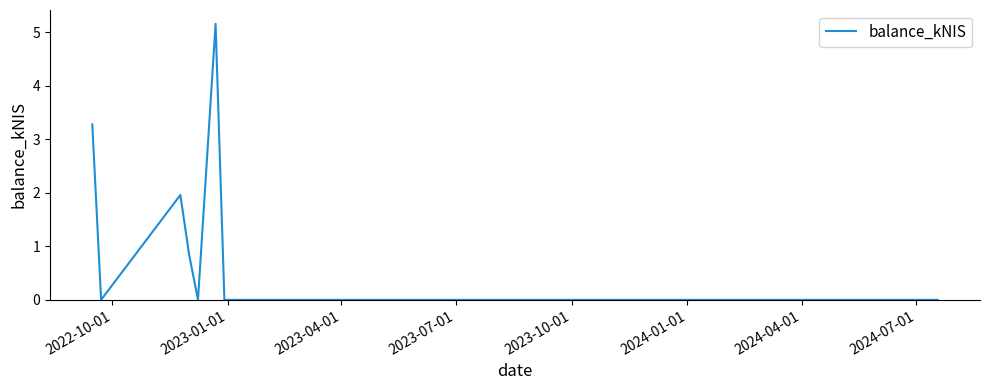

True or false: there are more than 1 points higher than both neighbors.

True